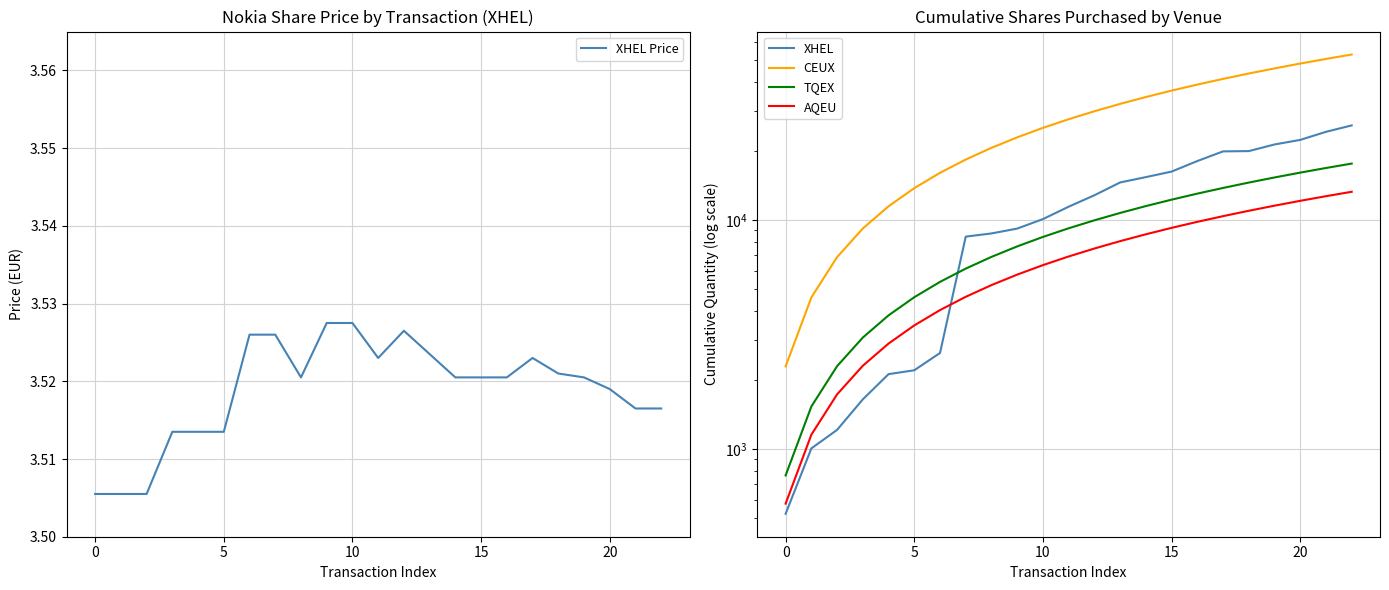

The AQEU series shows 7499.9 at 12. True or false?

True